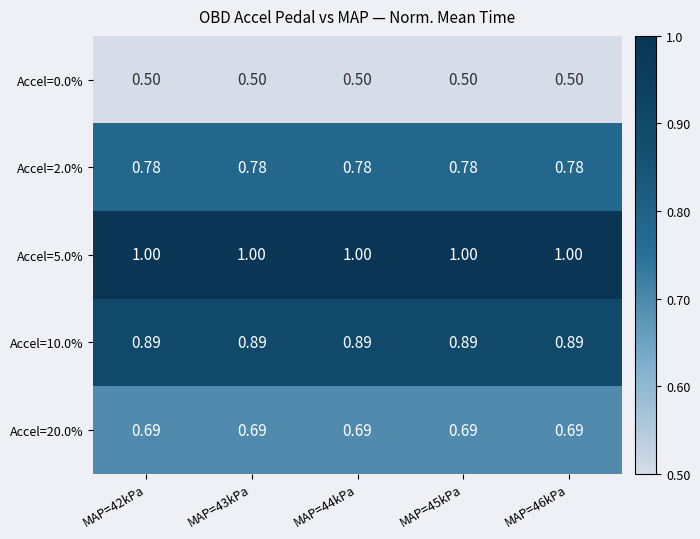

Is the value of Accel=20.0% at MAP=44kPa greater than the value of Accel=0.0% at MAP=42kPa?

Yes